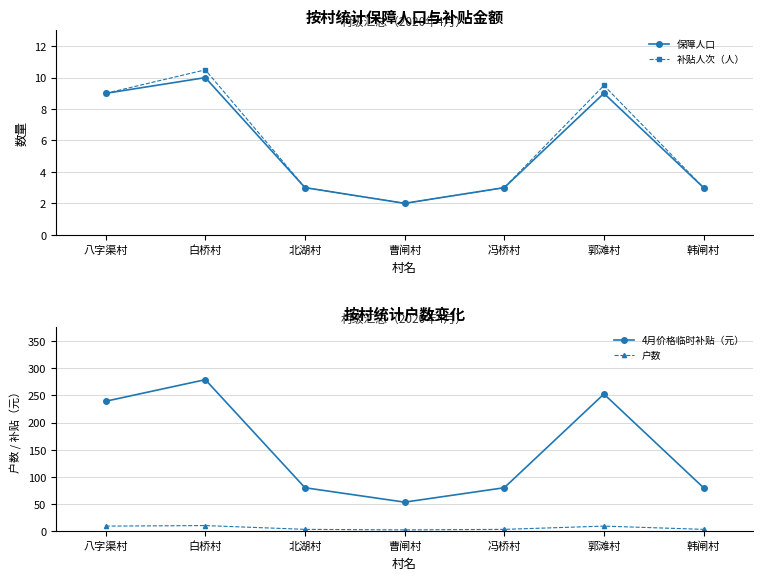

What is the sum of all 补贴人次（人） values?

40.0